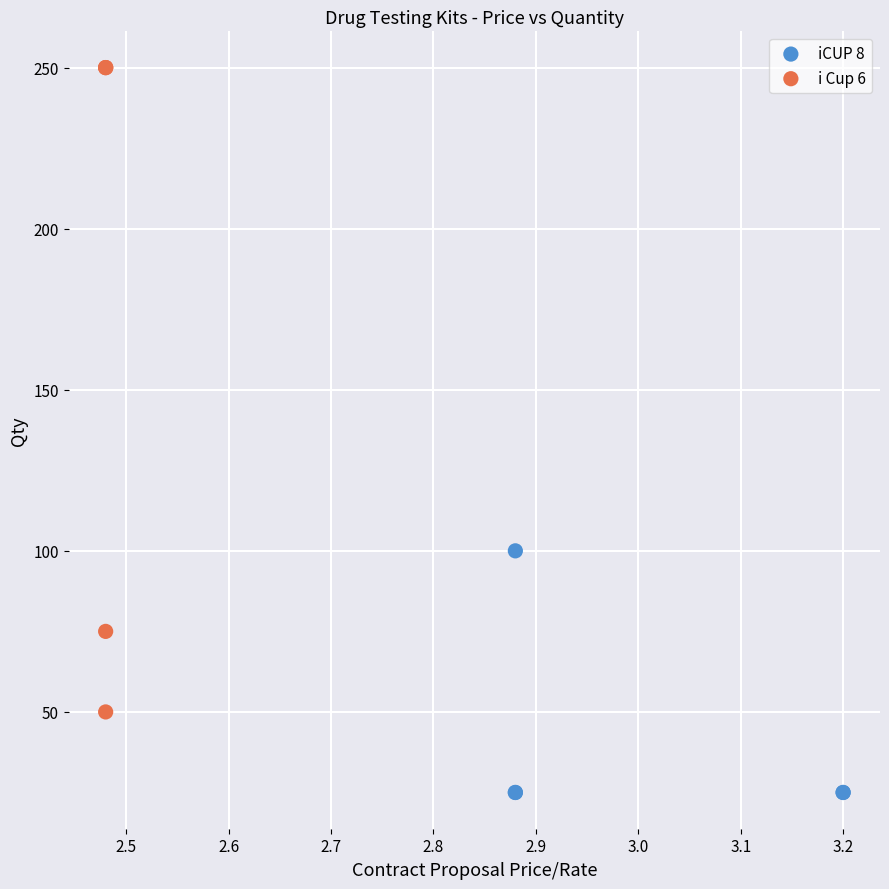

Which series reaches the maximum Y coordinate?

i Cup 6